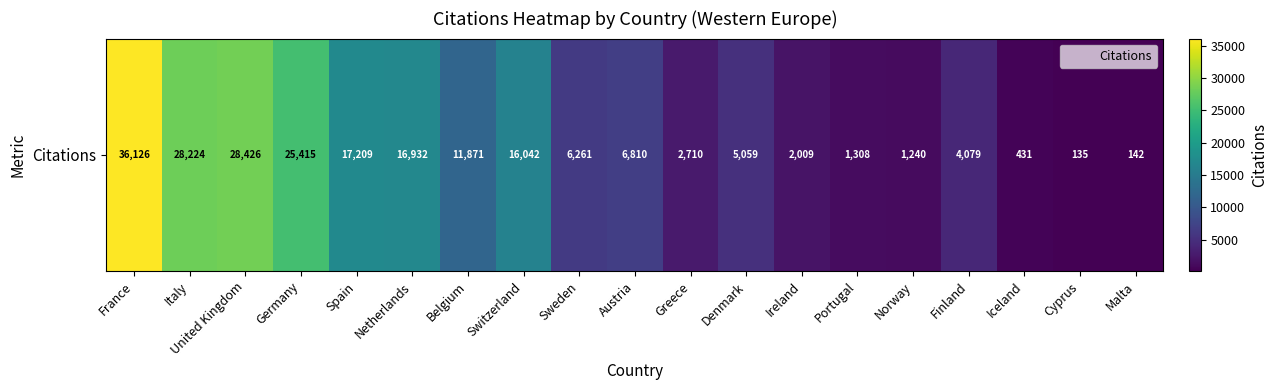

What is the minimum value shown in the chart?

135